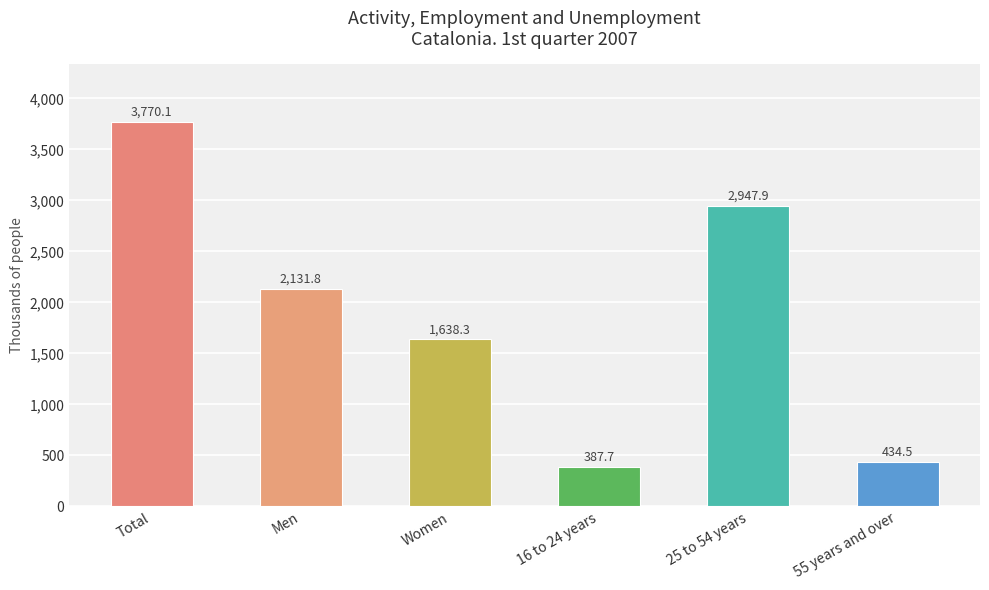

At which label is the value closest to 2078?

Men